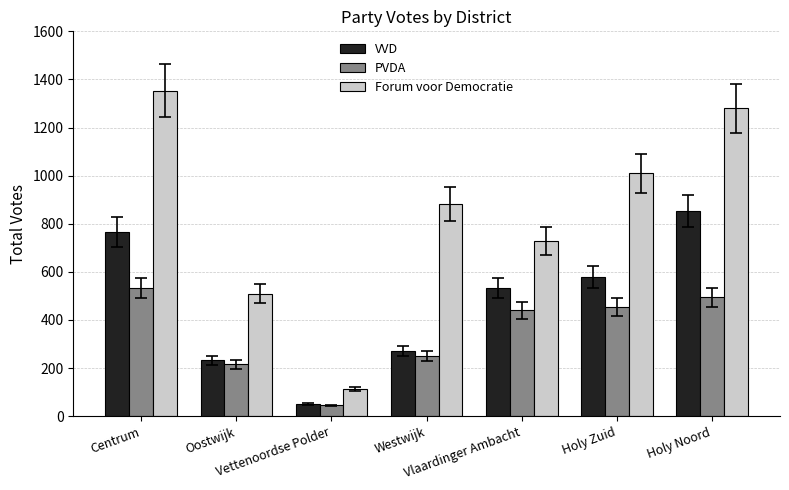

Which category has the lowest value in the Forum voor Democratie series?

Vettenoordse Polder